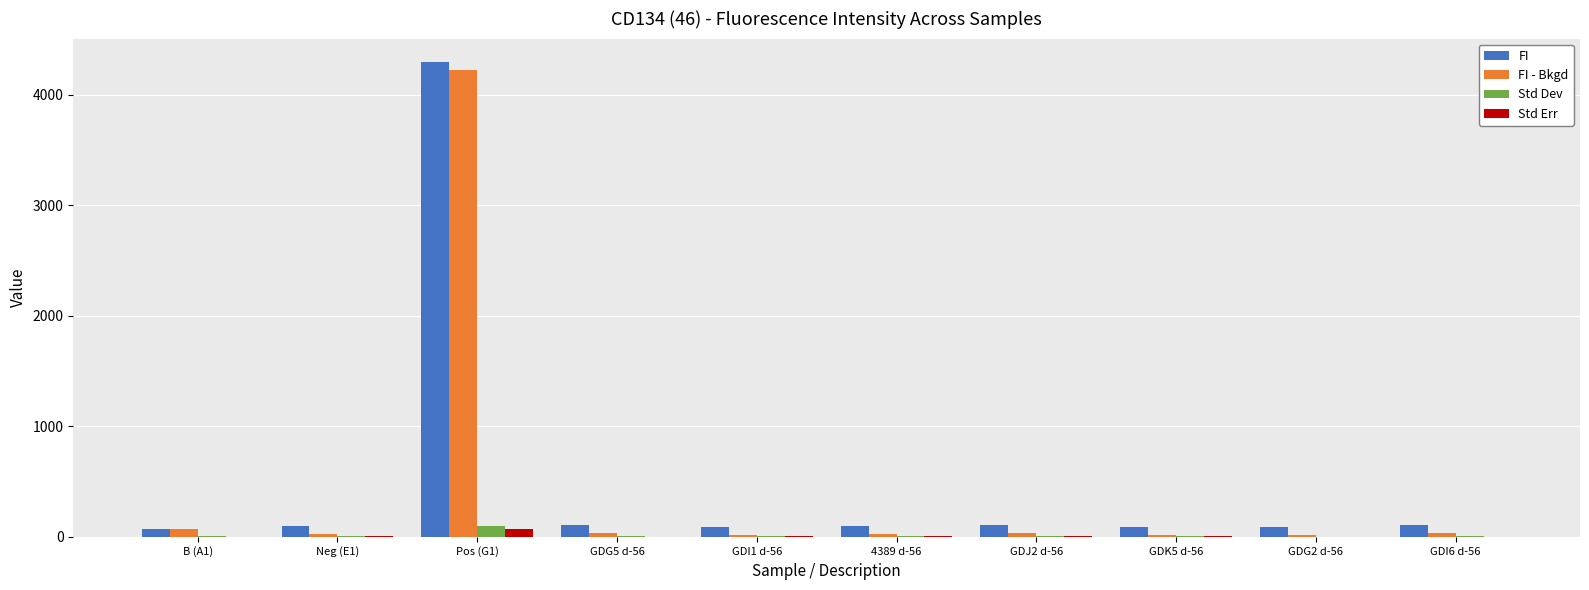

Which series has the largest total across all categories?

FI